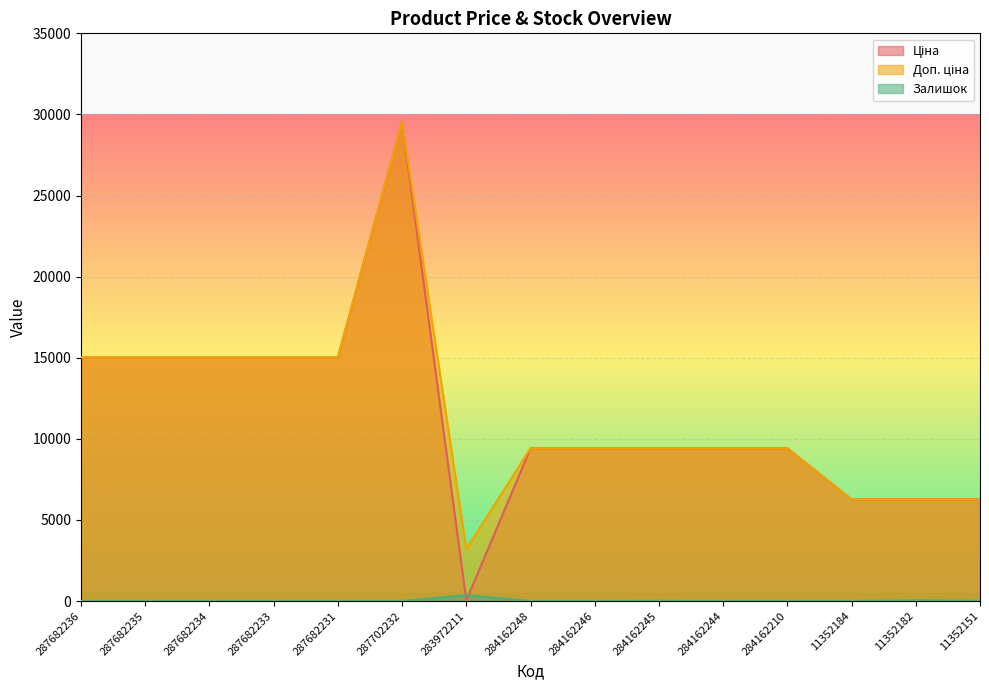

In Доп. ціна, how many points are lower than both neighbors (excluding endpoints)?

1